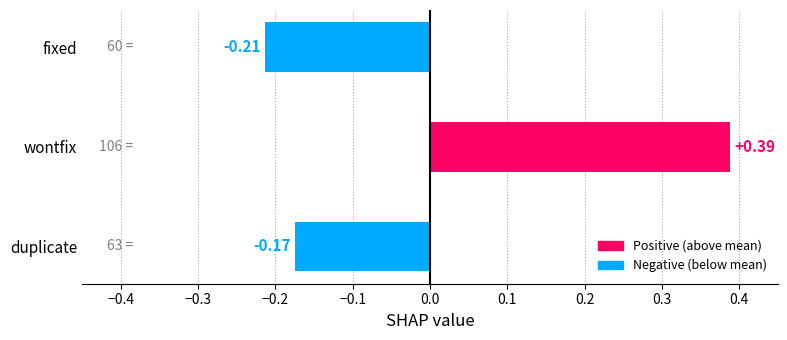

Which label corresponds to the smallest value in the chart?

fixed